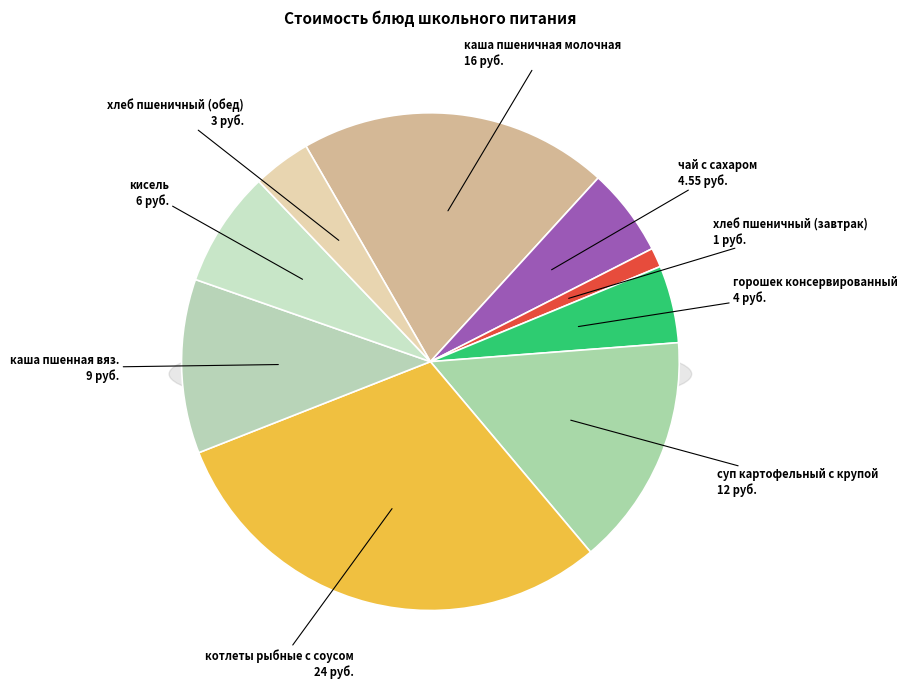

Count the number of slices in the pie.

9